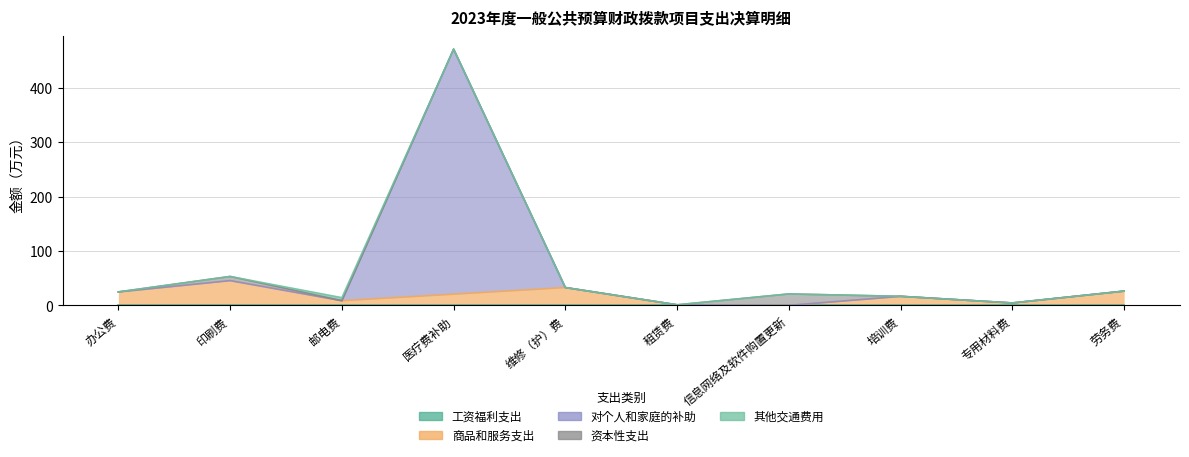

Reading right to left, what are all the values shown in this chart?

工资福利支出: 劳务费=0.0	专用材料费=0.0	培训费=0.0	信息网络及软件购置更新=0.0	租赁费=0.0	维修（护）费=0.0	医疗费补助=0.0	邮电费=0.0	印刷费=0.0	办公费=0.0
商品和服务支出: 劳务费=26.4	专用材料费=4.6	培训费=16.8	信息网络及软件购置更新=0.2	租赁费=1.2	维修（护）费=32.9	医疗费补助=20.8	邮电费=8.8	印刷费=45.7	办公费=24.9
对个人和家庭的补助: 劳务费=0.0	专用材料费=0.0	培训费=0.0	信息网络及软件购置更新=0.0	租赁费=0.0	维修（护）费=0.0	医疗费补助=450.0	邮电费=0.0	印刷费=0.0	办公费=0.0
资本性支出: 劳务费=0.0	专用材料费=0.0	培训费=0.0	信息网络及软件购置更新=21.0	租赁费=0.0	维修（护）费=0.0	医疗费补助=0.0	邮电费=0.0	印刷费=7.6	办公费=0.0
其他交通费用: 劳务费=0.0	专用材料费=0.0	培训费=0.0	信息网络及软件购置更新=0.0	租赁费=0.0	维修（护）费=0.0	医疗费补助=0.0	邮电费=5.6	印刷费=0.0	办公费=0.0